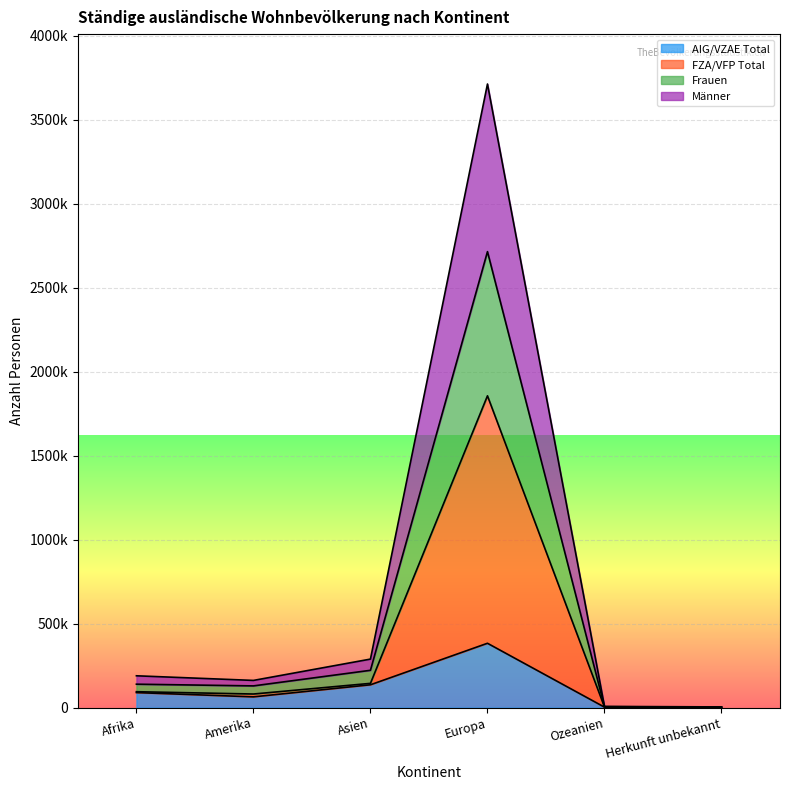

What position from the left is Afrika?

1